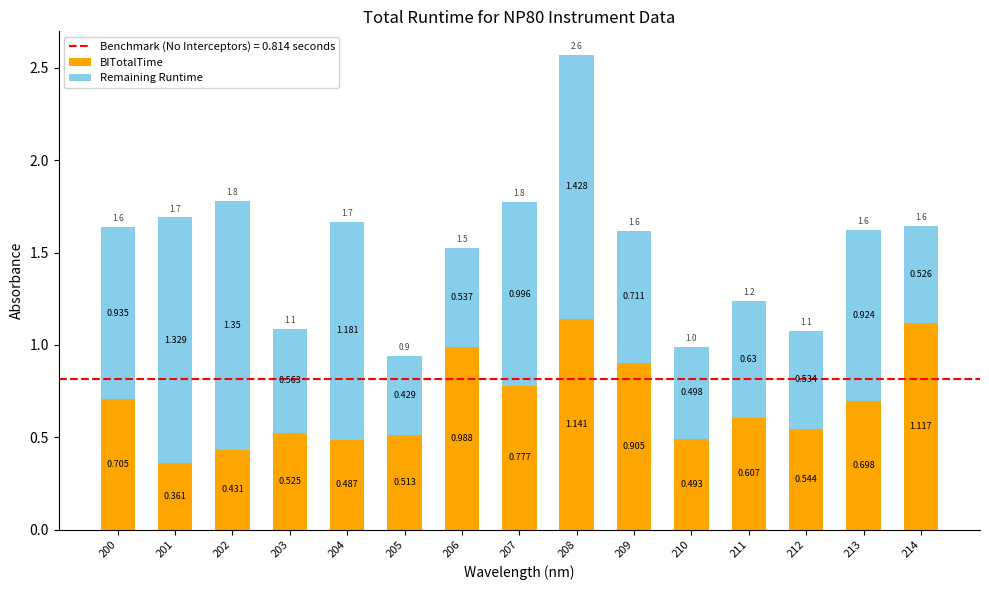

Are the bars horizontal?

No